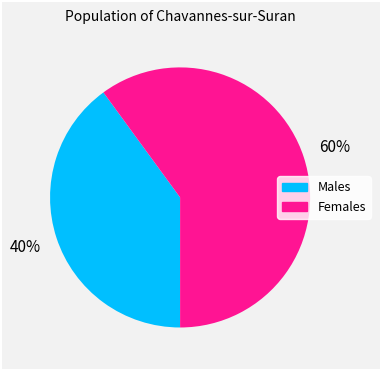

How many slices are in this pie chart?

2